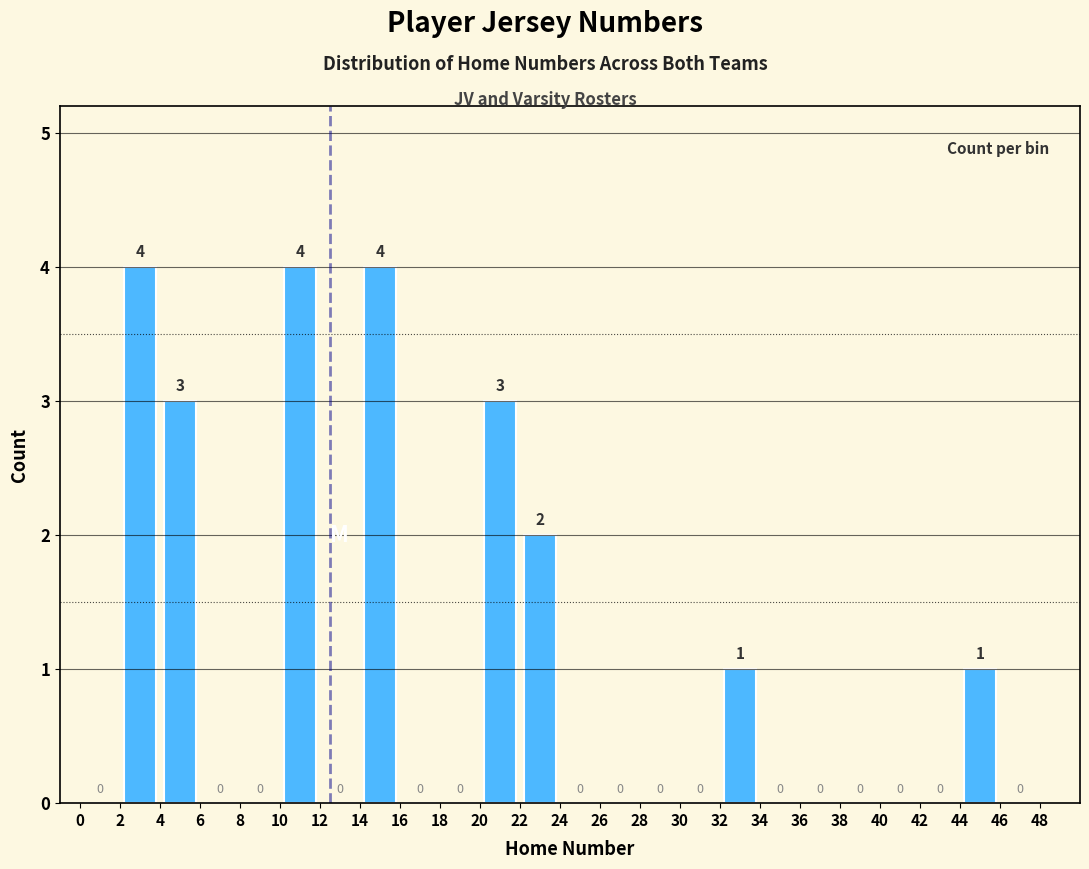

Reading left to right, list every bar in this chart as the range it spans on the x-axis followed by its height.

0 to 2: 0
2 to 4: 4
4 to 6: 3
6 to 8: 0
8 to 10: 0
10 to 12: 4
12 to 14: 0
14 to 16: 4
16 to 18: 0
18 to 20: 0
20 to 22: 3
22 to 24: 2
24 to 26: 0
26 to 28: 0
28 to 30: 0
30 to 32: 0
32 to 34: 1
34 to 36: 0
36 to 38: 0
38 to 40: 0
40 to 42: 0
42 to 44: 0
44 to 46: 1
46 to 48: 0